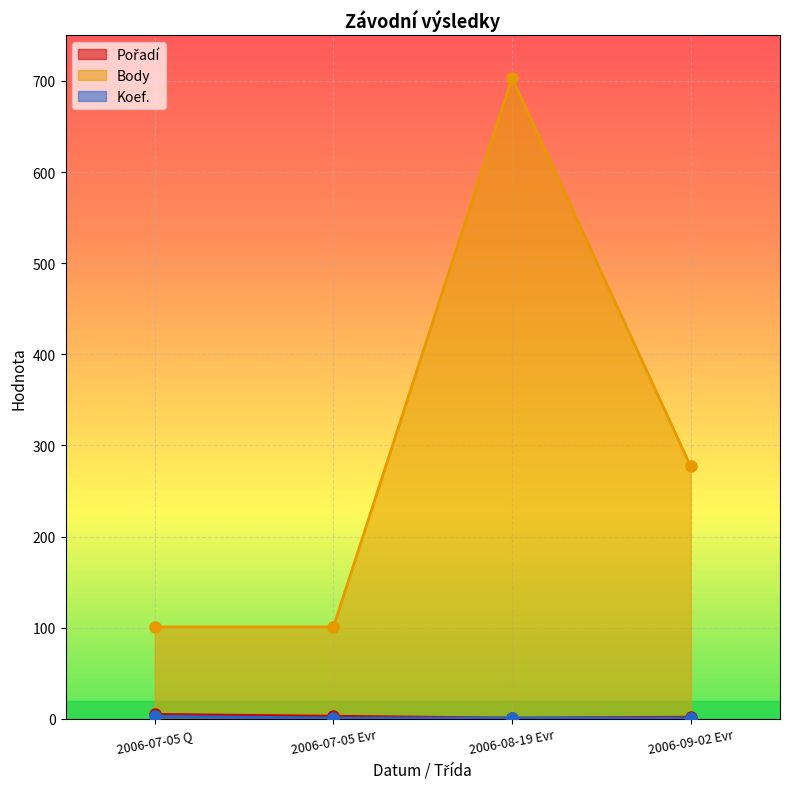

Reading left to right, list all the values displayed in this chart.

Pořadí: 2006-07-05 Q=5	2006-07-05 Evr=3	2006-08-19 Evr=1	2006-09-02 Evr=2
Body: 2006-07-05 Q=101	2006-07-05 Evr=101	2006-08-19 Evr=703	2006-09-02 Evr=277
Koef.: 2006-07-05 Q=3	2006-07-05 Evr=1	2006-08-19 Evr=1	2006-09-02 Evr=1